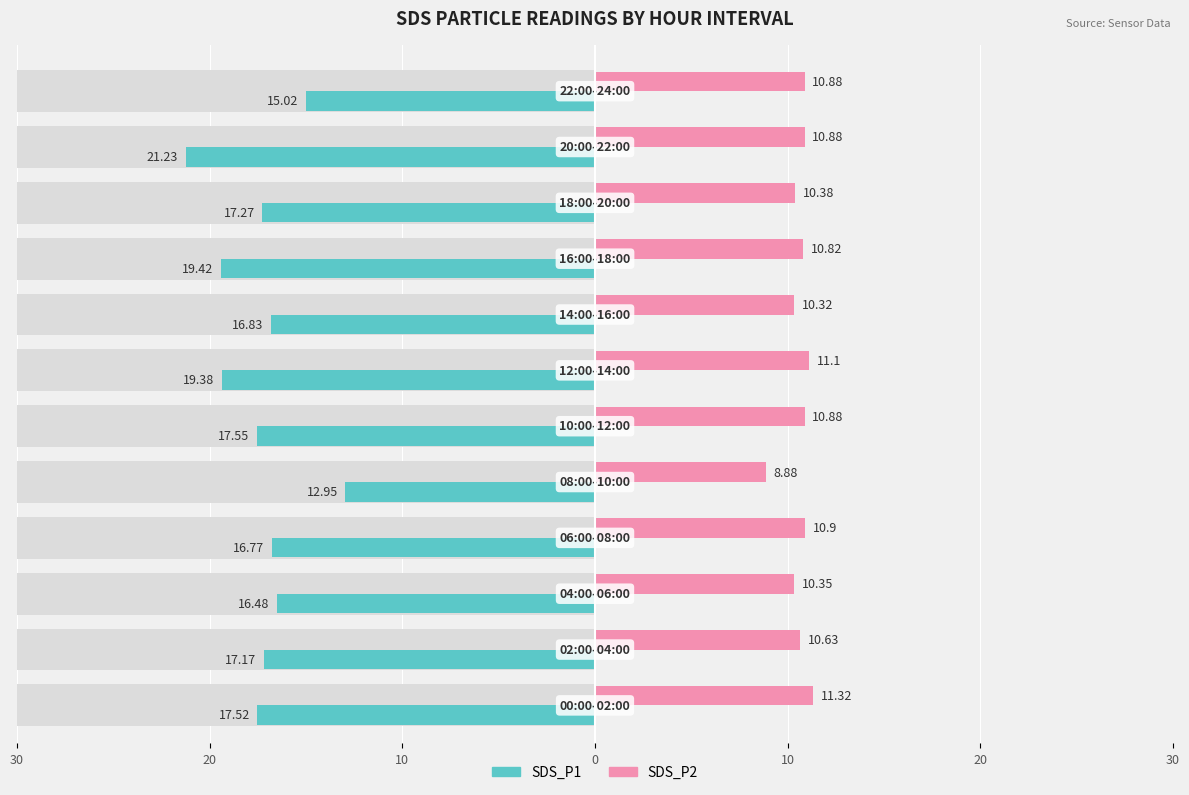

What is the difference between the maximum and second lowest values in the SDS_P2 series?

1.0